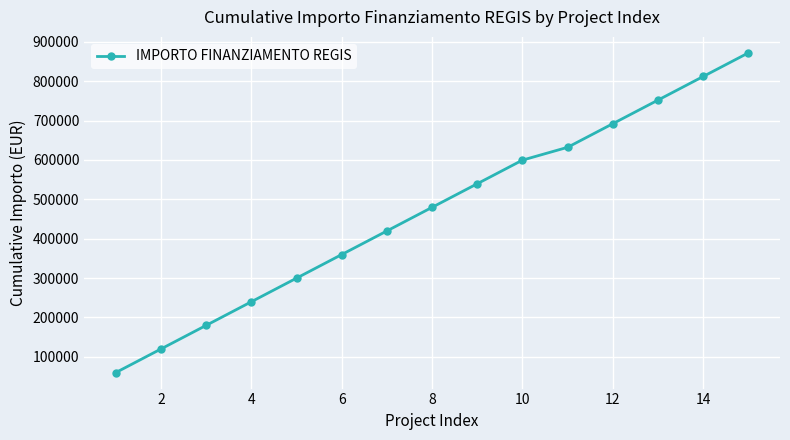

How many values are below 479728?

7